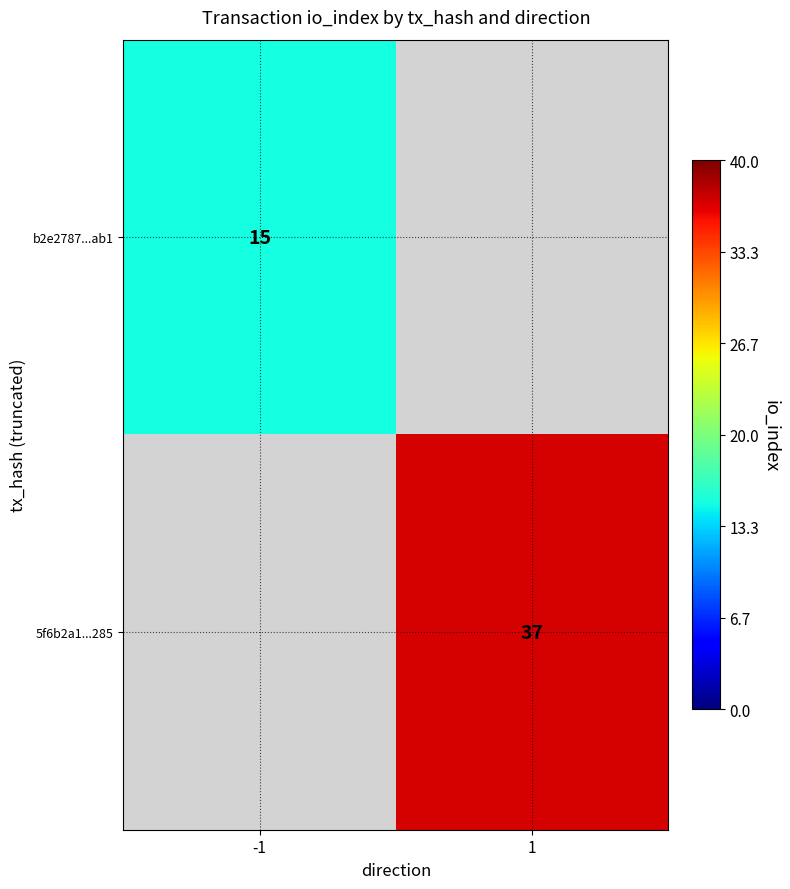

Is the value of b2e2787...ab1 at -1 greater than the value of 5f6b2a1...285 at 1?

No